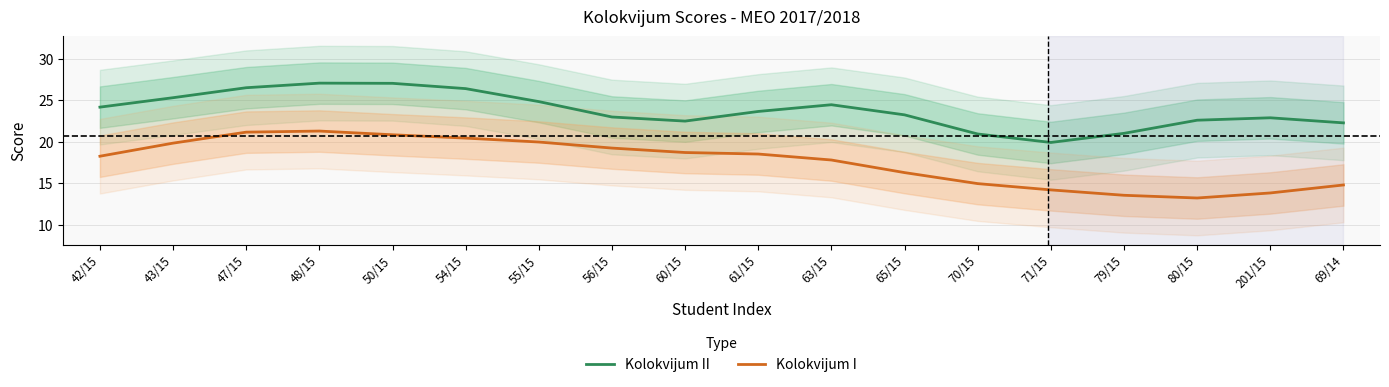

What is the difference between the maximum and minimum values in the Kolokvijum I series?

8.1